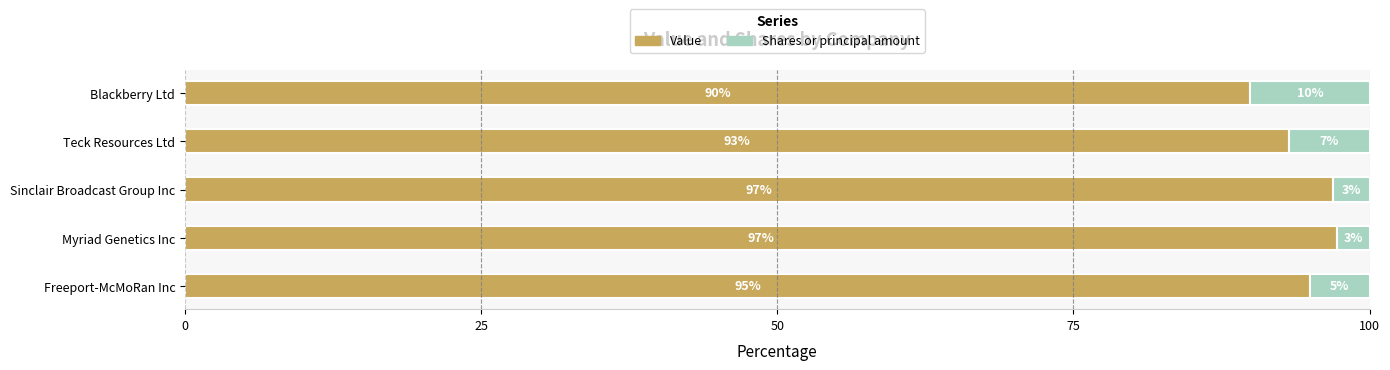

What is the difference between the second highest and minimum values in the Value series?

7.0